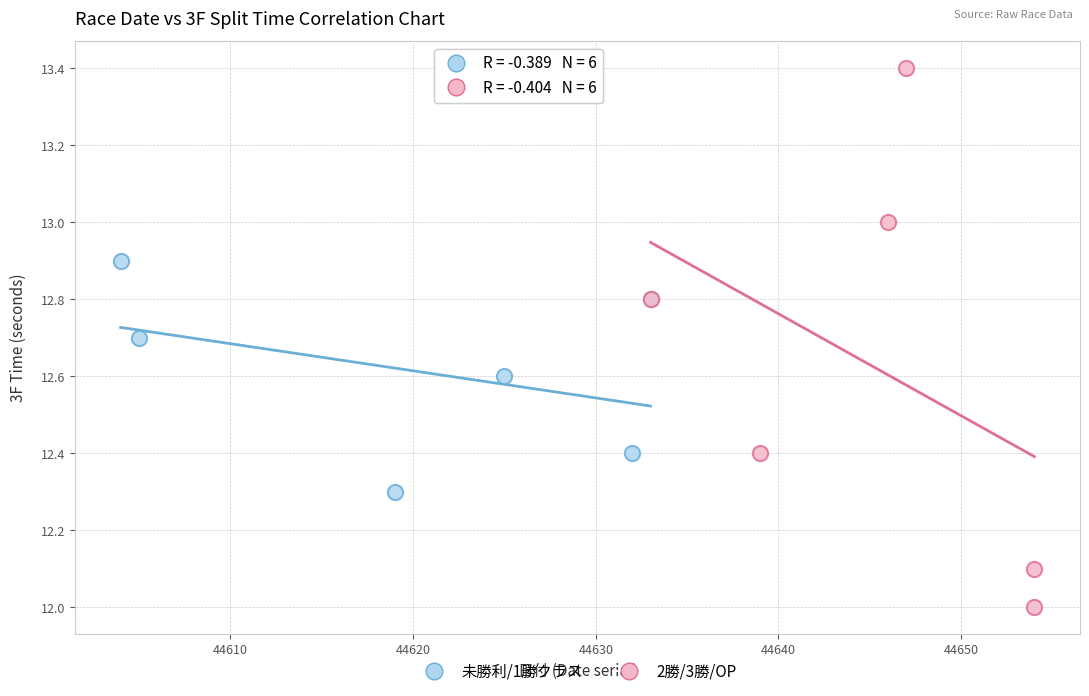

Which series has the widest spread of Y values?

2勝/3勝/OP